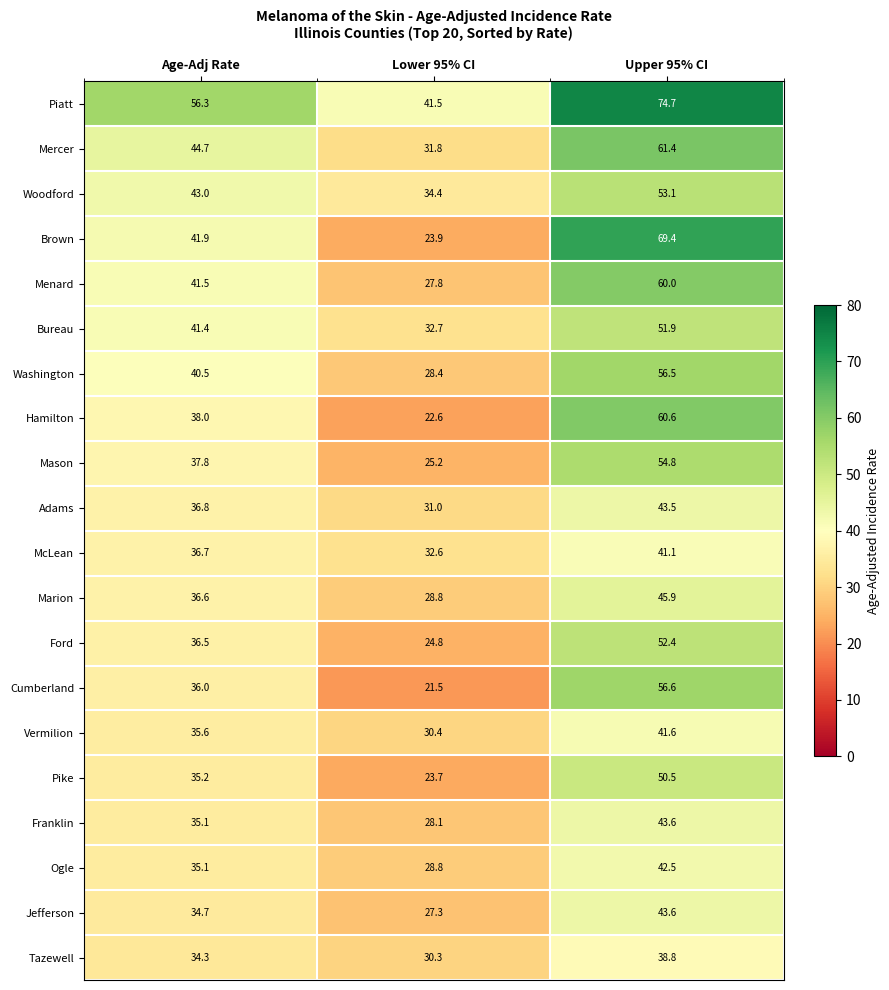

How many data points in Adams are less than 36?

1